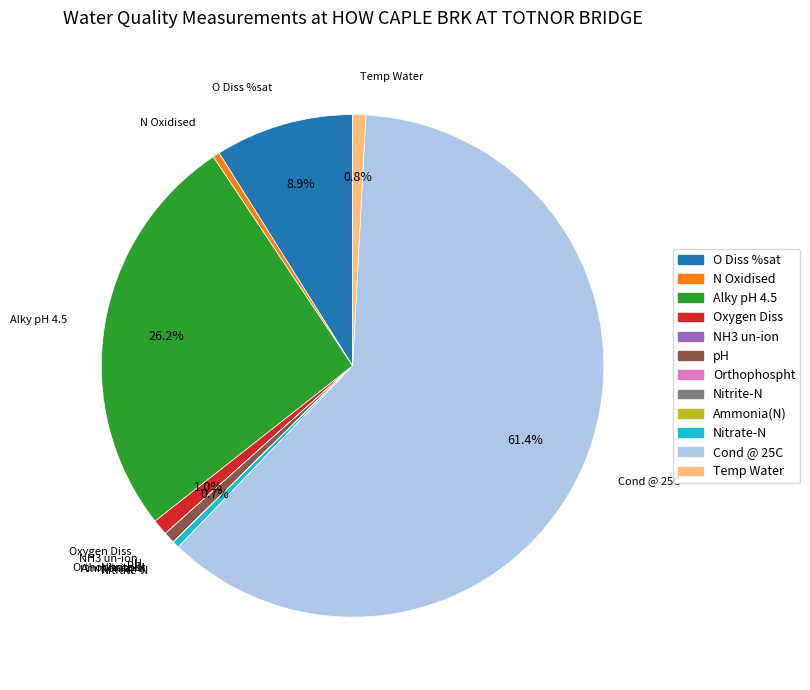

What portion of the pie excludes Oxygen Diss?

99.0%